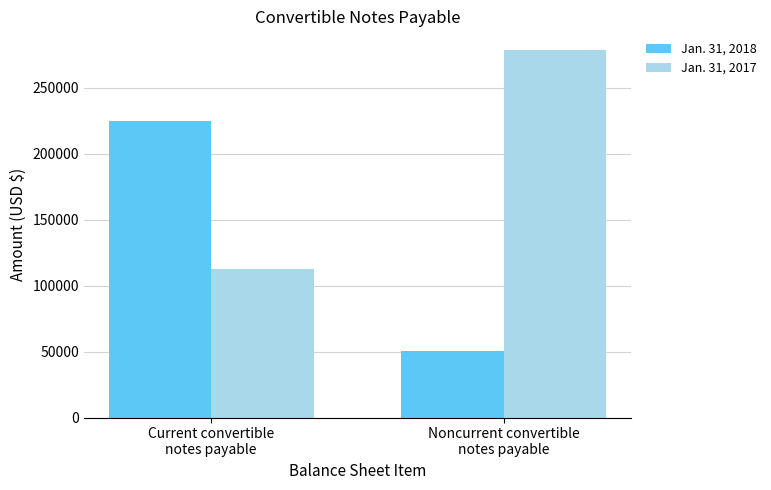

At Current convertible
notes payable, list the series in order from largest to smallest.

Jan. 31, 2018, Jan. 31, 2017